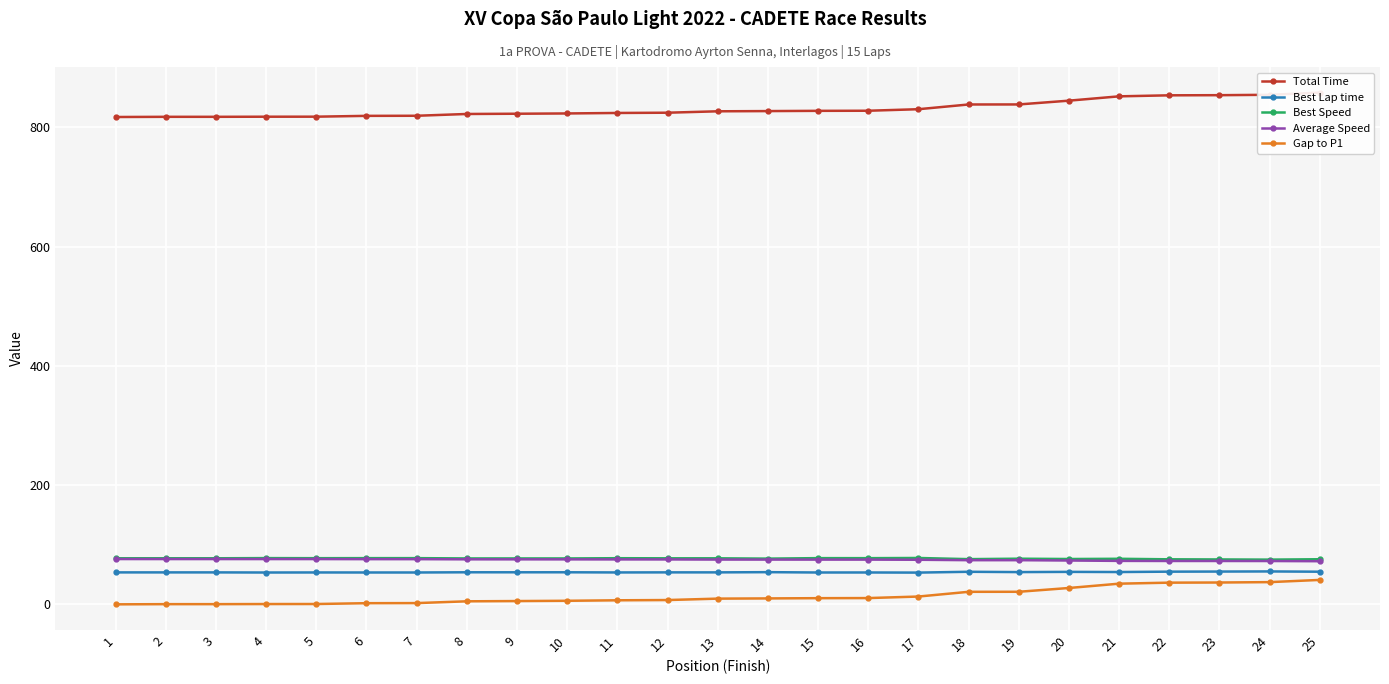

True or false: Best Speed and Gap to P1 intersect in this chart.

False